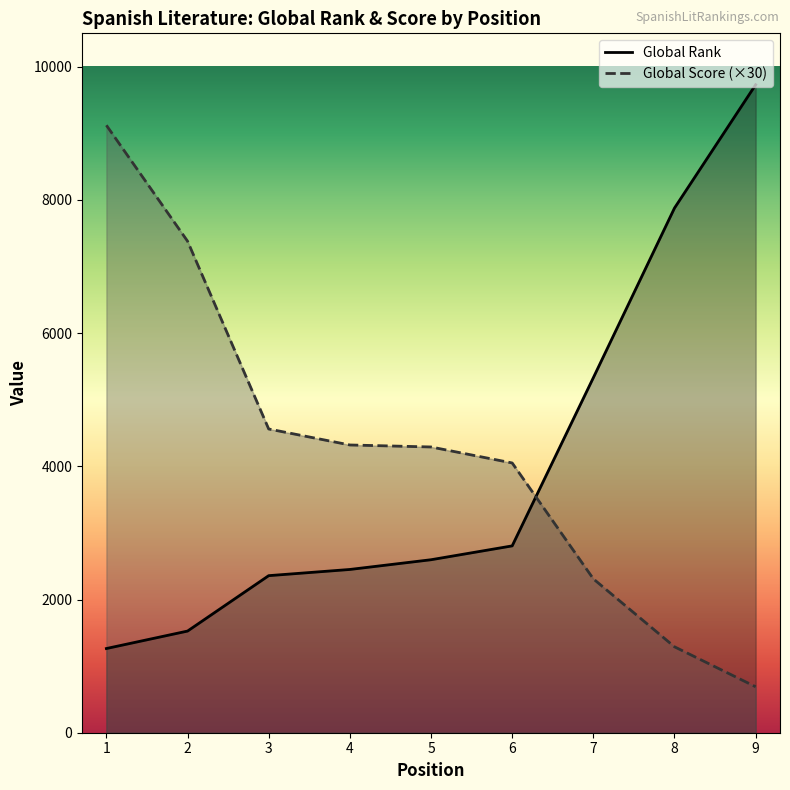

At which category is the sum across all series the highest?

9